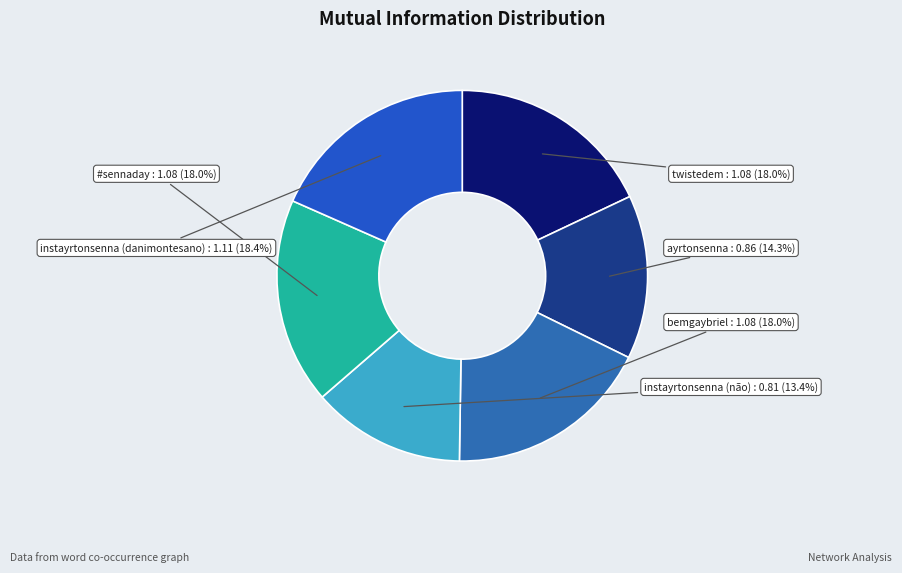

Which has a higher value, bemgaybriel or ayrtonsenna?

bemgaybriel